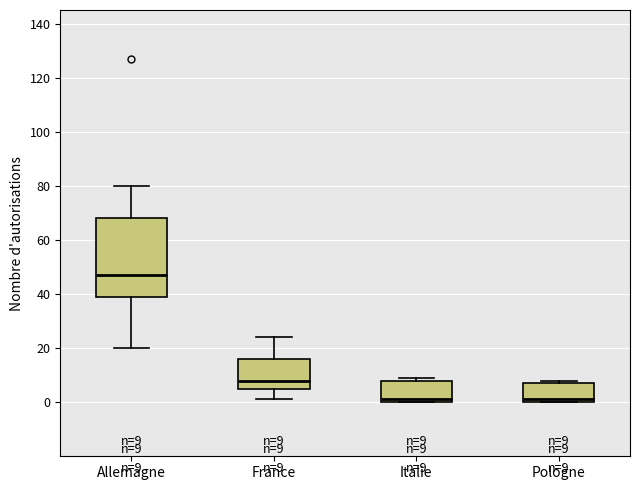

Comparing the boxes themselves (not the whiskers), which one is the tallest?

Allemagne